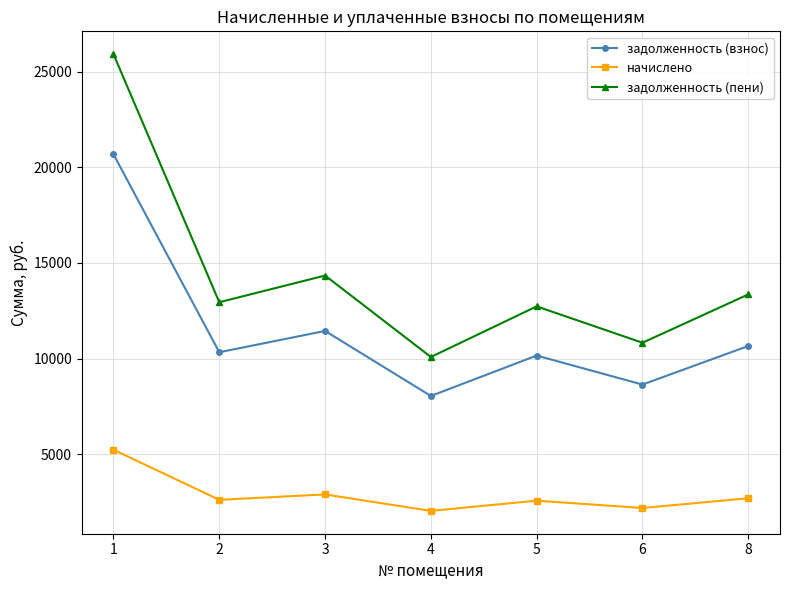

How many interior local valleys does the начислено series have?

3